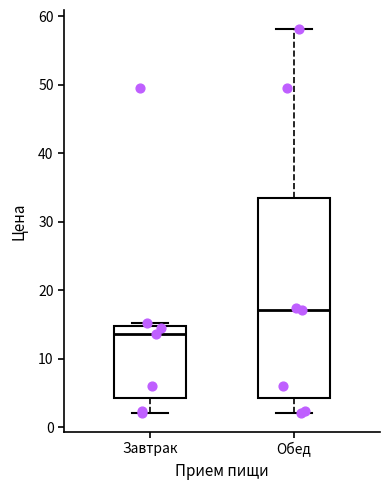

Where is the lower edge of the box for Обед on the y-axis? The values are not printed on the chart, so give them approximately, as read against the axis.

4